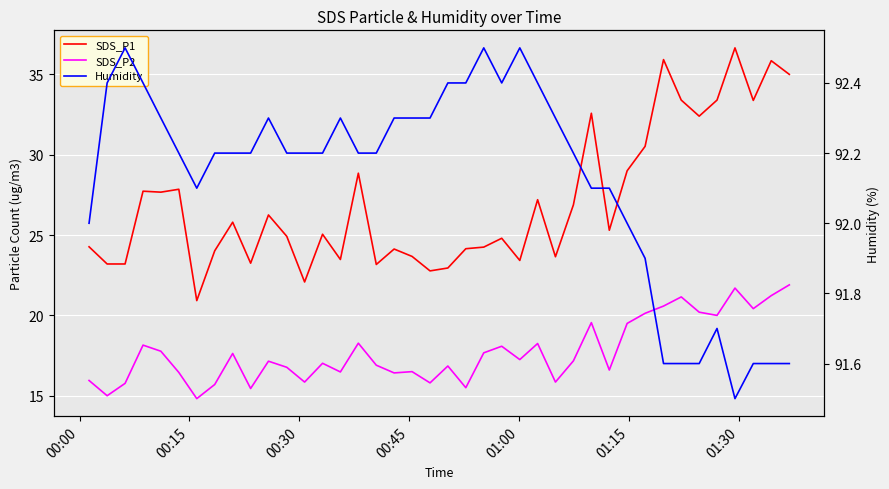

How many values in the SDS_P2 series are below 17?

18